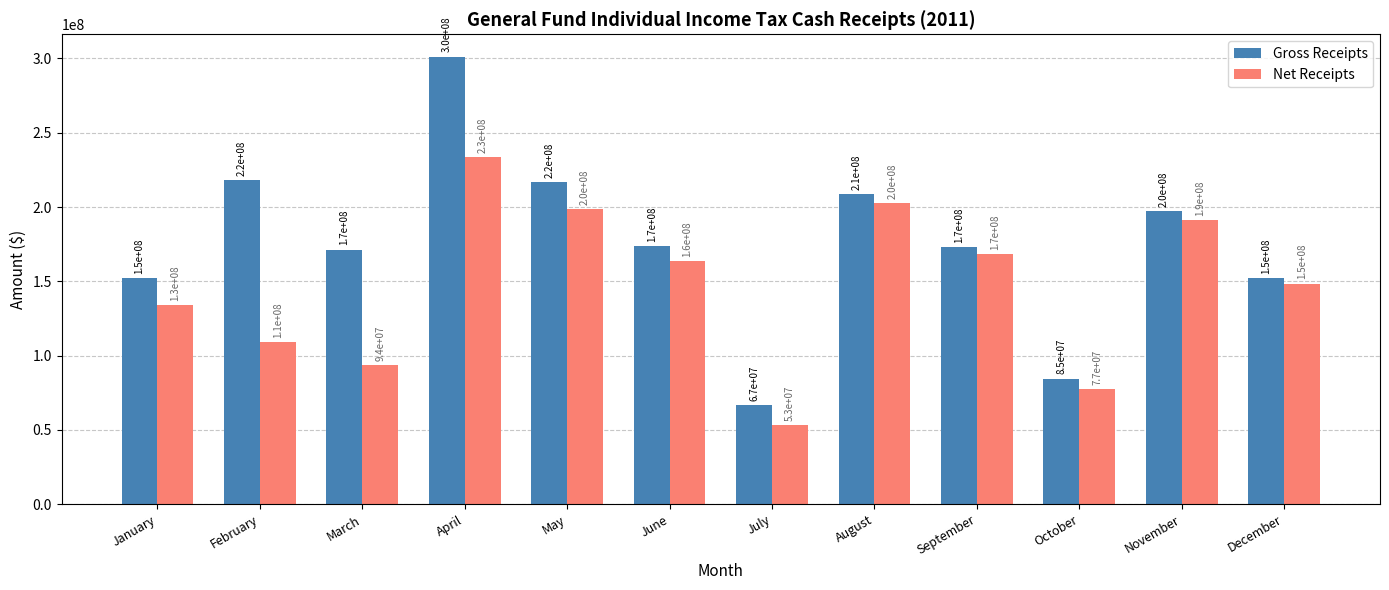

Reading left to right, extract all data points from this chart.

Gross Receipts: January=152196363.2	February=218198017.6	March=171333725.0	April=301205073.4	May=217042396.1	June=173742357.2	July=66625016.5	August=208876718.8	September=173041133.0	October=84551216.4	November=197117382.2	December=151961135.2
Net Receipts: January=133749348.3	February=109142034.0	March=93574711.8	April=233868704.9	May=198459144.9	June=163573036.5	July=53160797.2	August=202932691.5	September=168065786.9	October=77317377.1	November=191441777.6	December=148482884.8